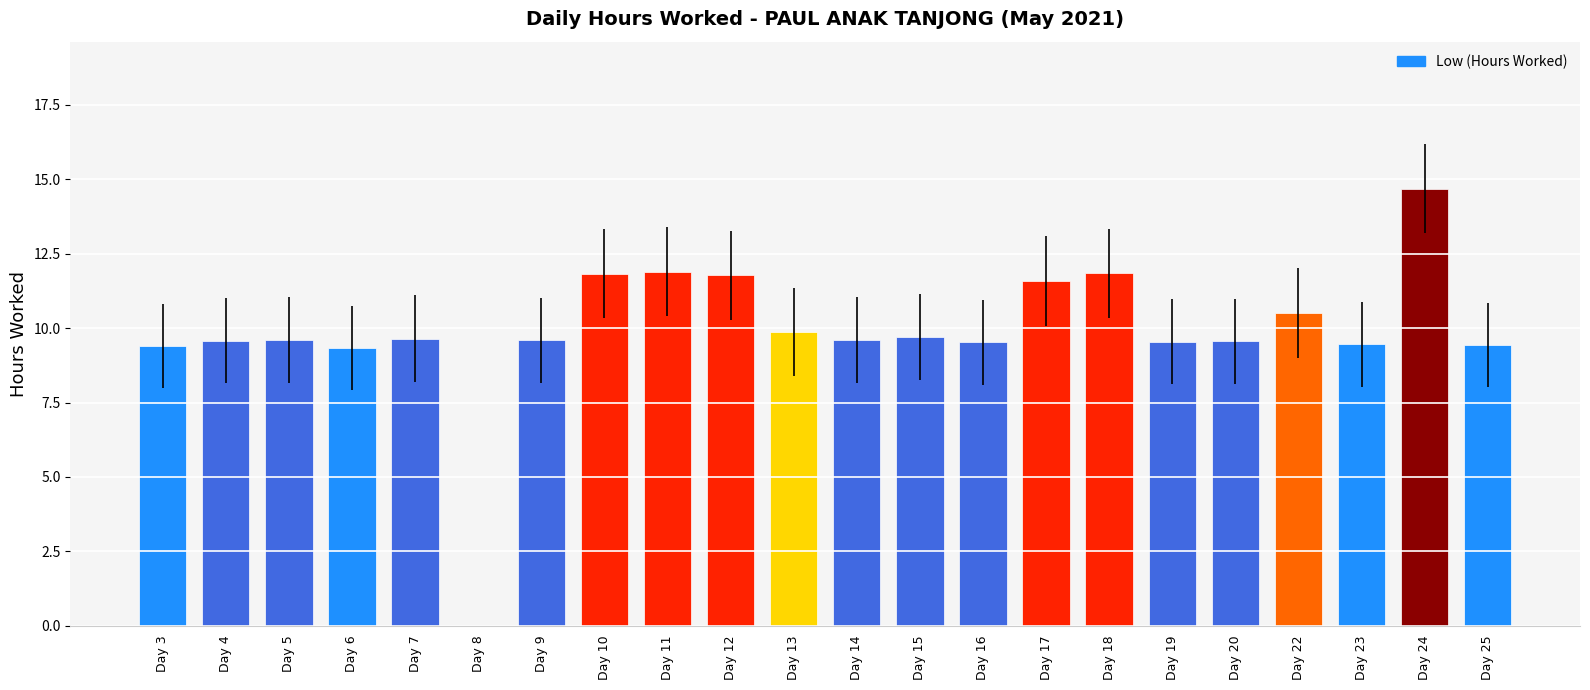

True or false: the data shows 5.7 at Day 22.

False